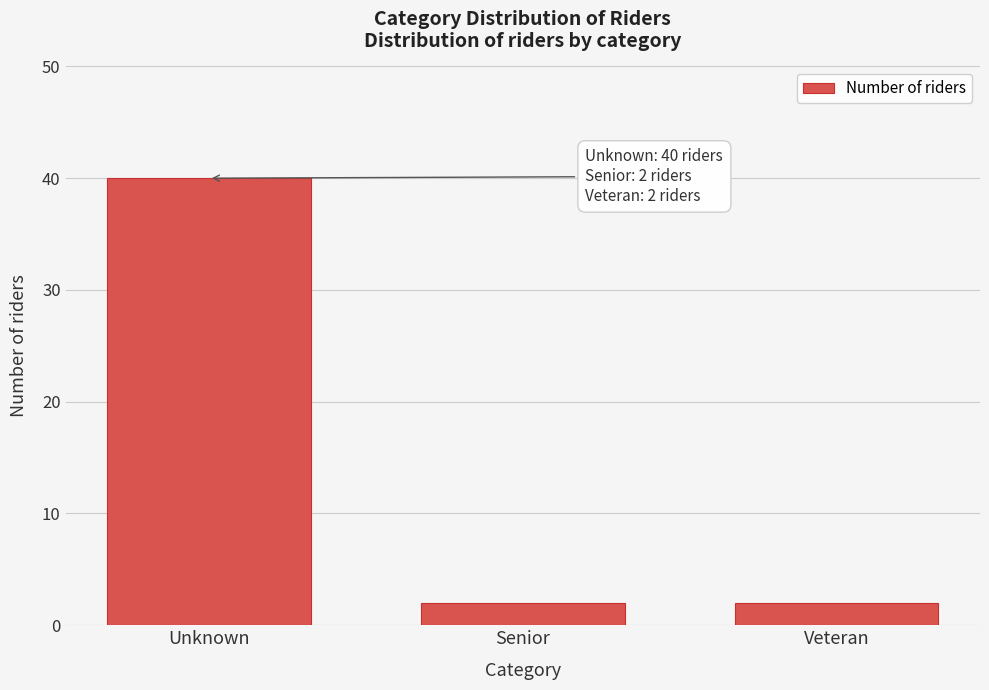

Reading left to right, list all the values displayed in this chart.

40	2	2